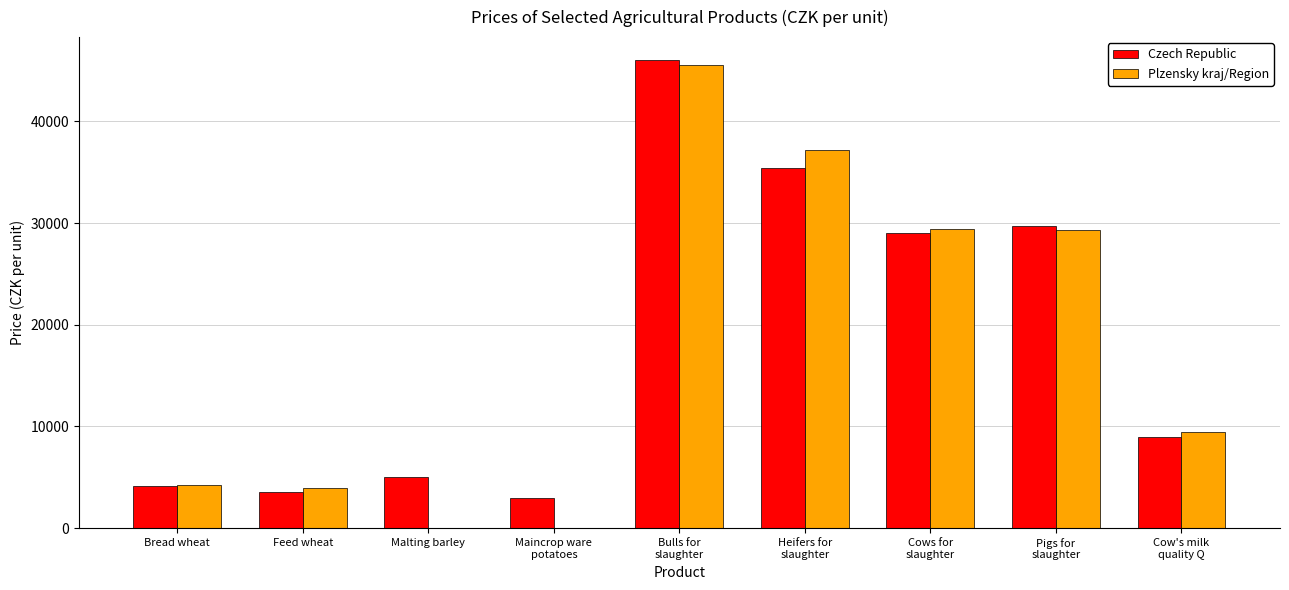

The value of Czech Republic at Malting barley is 7010. True or false?

False